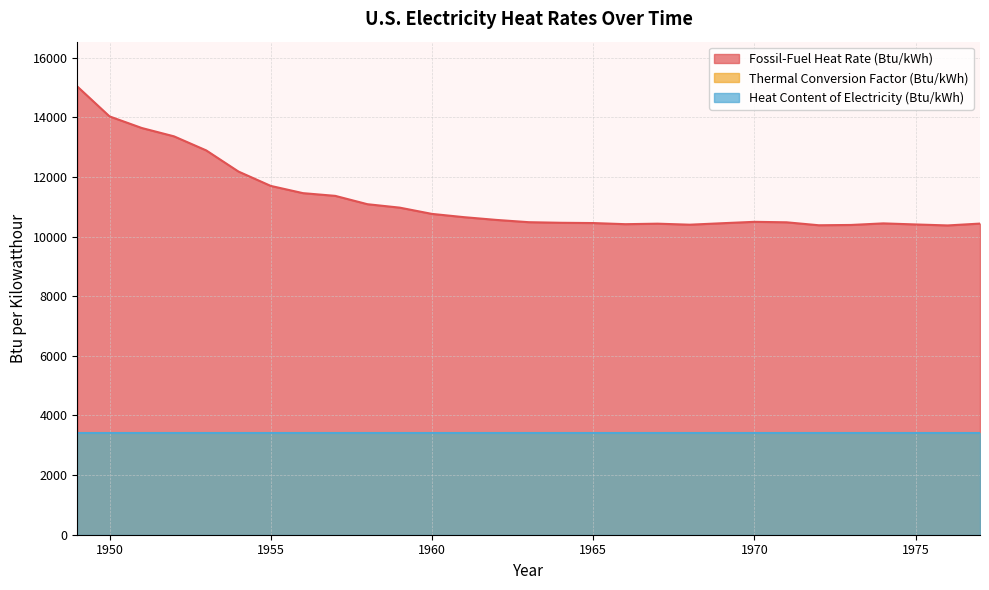

Reading left to right, list all the values displayed in this chart.

Fossil-Fuel Heat Rate (Btu/kWh): 1949=15033	1950=14030	1951=13641	1952=13361	1953=12889	1954=12180	1955=11699	1956=11456	1957=11365	1958=11085	1959=10970	1960=10760	1961=10650	1962=10558	1963=10482	1964=10462	1965=10453	1966=10415	1967=10432	1968=10398	1969=10447	1970=10494	1971=10478	1972=10379	1973=10389	1974=10442	1975=10406	1976=10373	1977=10435
Thermal Conversion Factor (Btu/kWh): 1949=3412	1950=3412	1951=3412	1952=3412	1953=3412	1954=3412	1955=3412	1956=3412	1957=3412	1958=3412	1959=3412	1960=3412	1961=3412	1962=3412	1963=3412	1964=3412	1965=3412	1966=3412	1967=3412	1968=3412	1969=3412	1970=3412	1971=3412	1972=3412	1973=3412	1974=3412	1975=3412	1976=3412	1977=3412
Heat Content of Electricity (Btu/kWh): 1949=3412	1950=3412	1951=3412	1952=3412	1953=3412	1954=3412	1955=3412	1956=3412	1957=3412	1958=3412	1959=3412	1960=3412	1961=3412	1962=3412	1963=3412	1964=3412	1965=3412	1966=3412	1967=3412	1968=3412	1969=3412	1970=3412	1971=3412	1972=3412	1973=3412	1974=3412	1975=3412	1976=3412	1977=3412